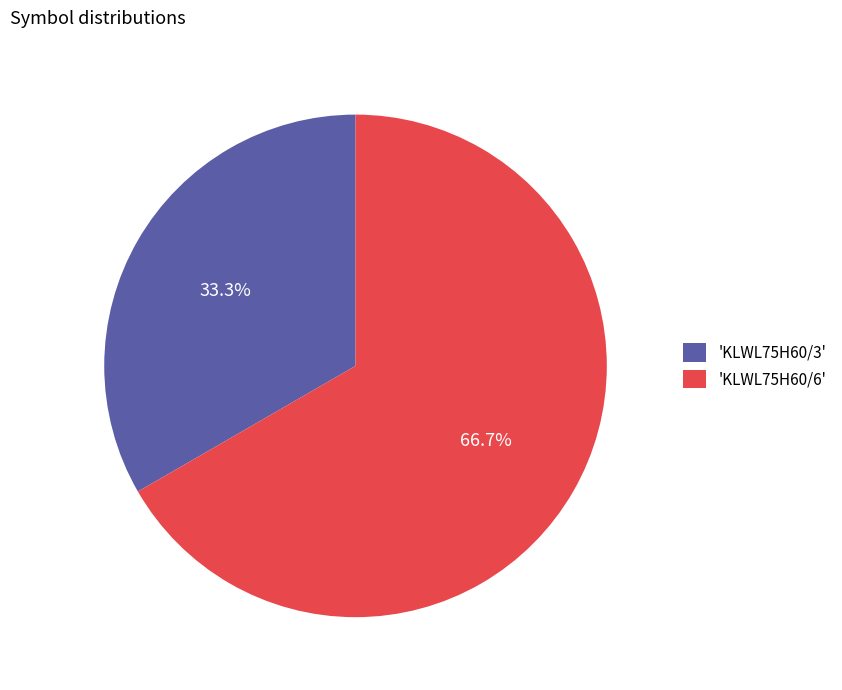

Which slice is the largest?

'KLWL75H60/6'